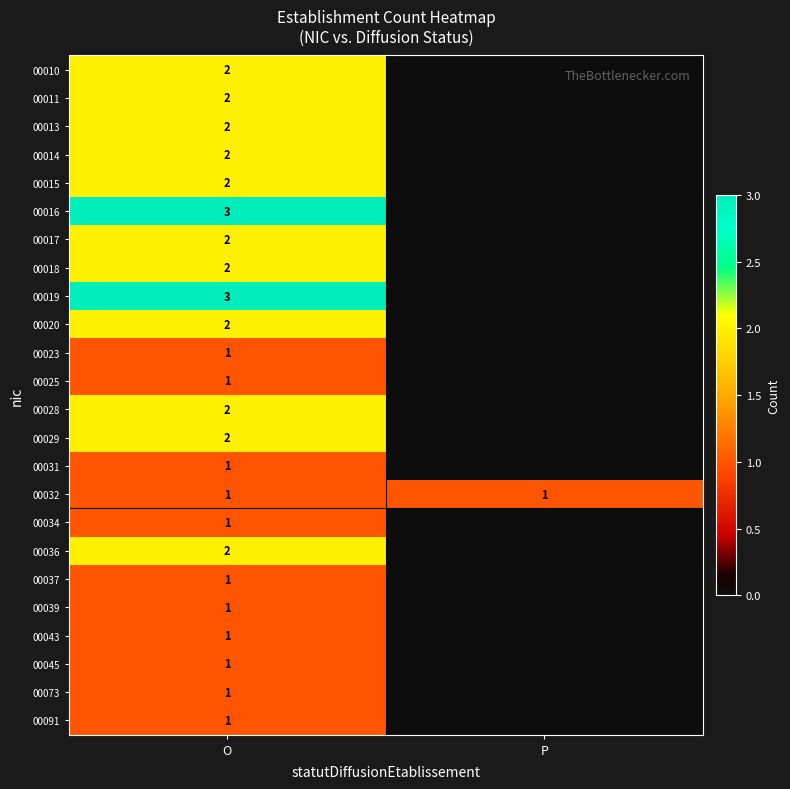

Is it true that 00031 equals 1 at O?

True